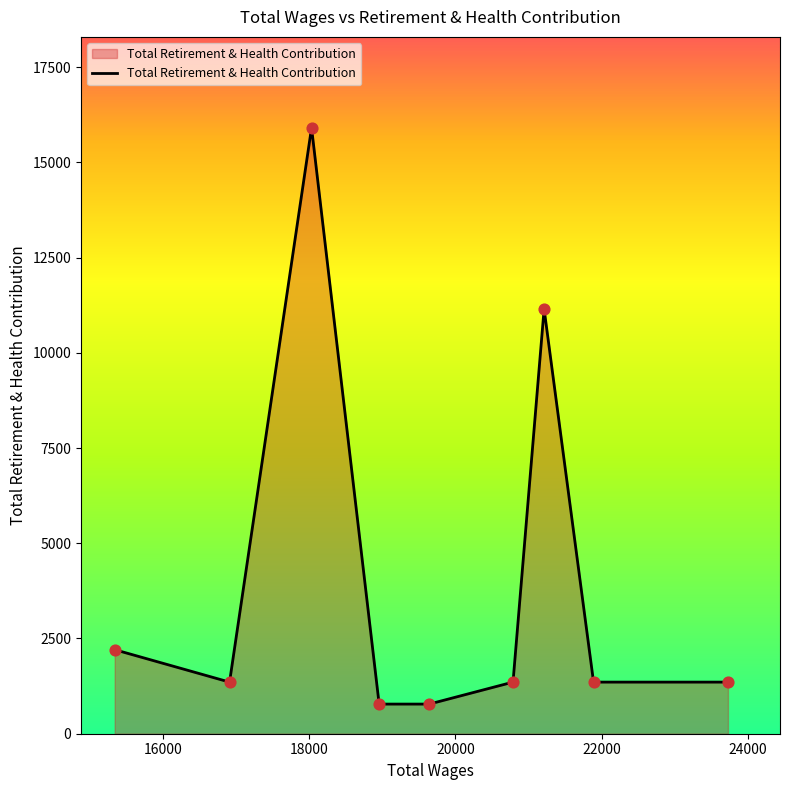

What is the difference between the maximum and minimum values?

15128